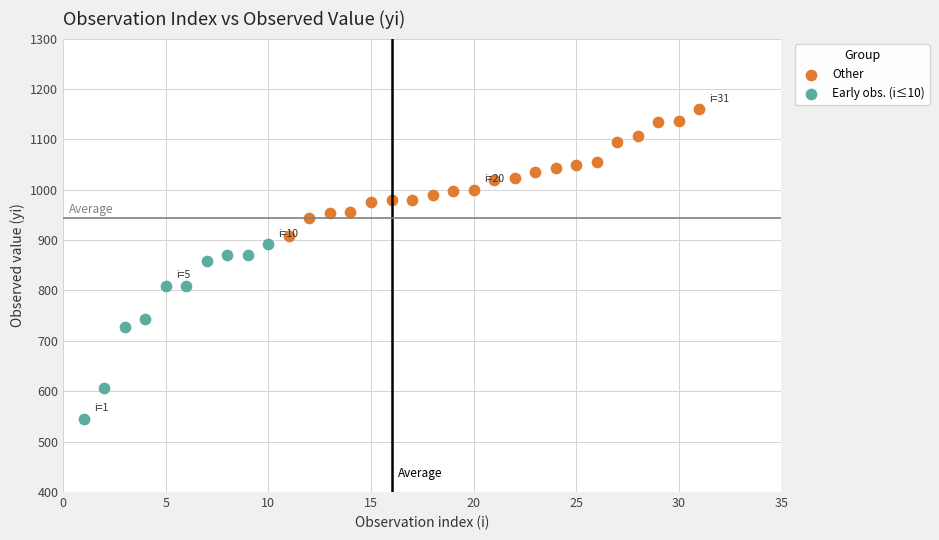

Which series has the largest Y range (max minus min)?

Early obs. (i≤10)